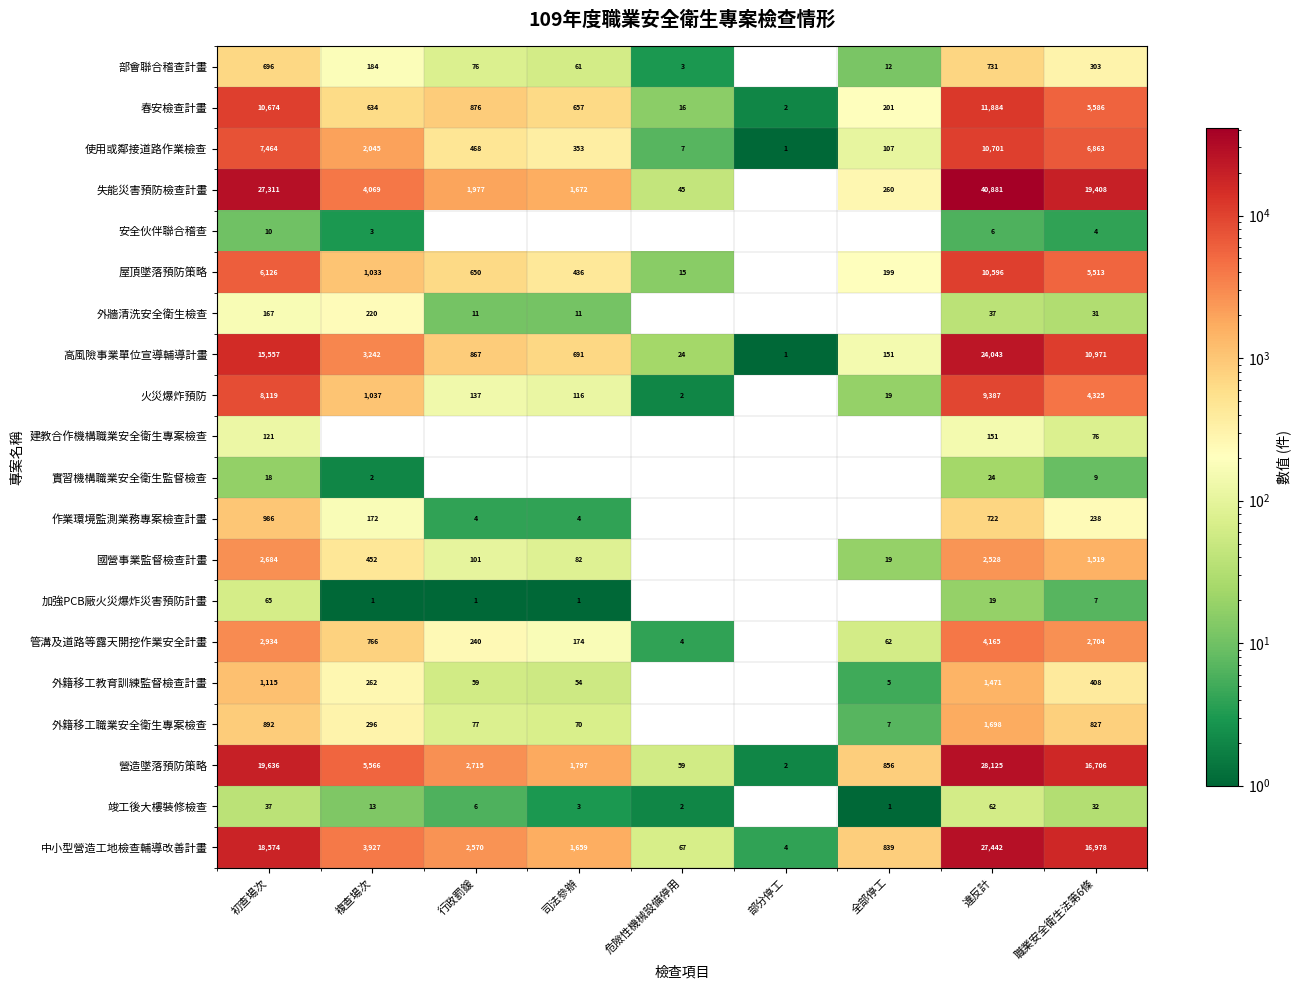

What is the difference between the second highest and second lowest values in the 營造墜落預防策略 series?

19577